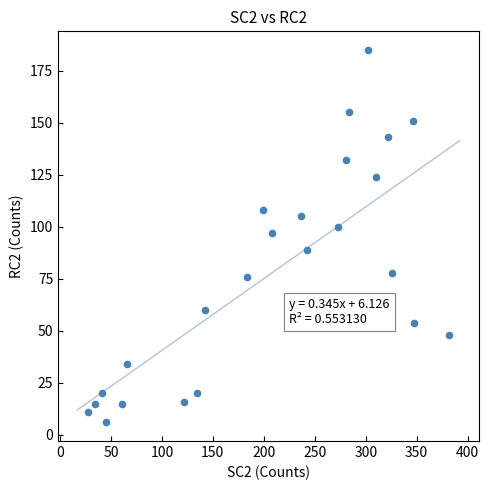

What Y value in the scatter plot is closest to 95?

97